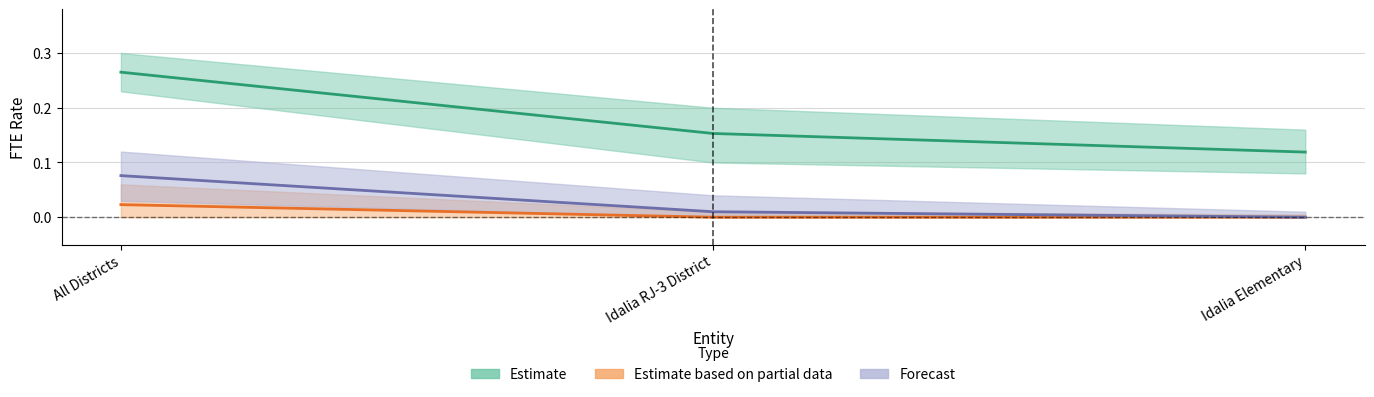

At which label does Forecast reach its peak?

All Districts